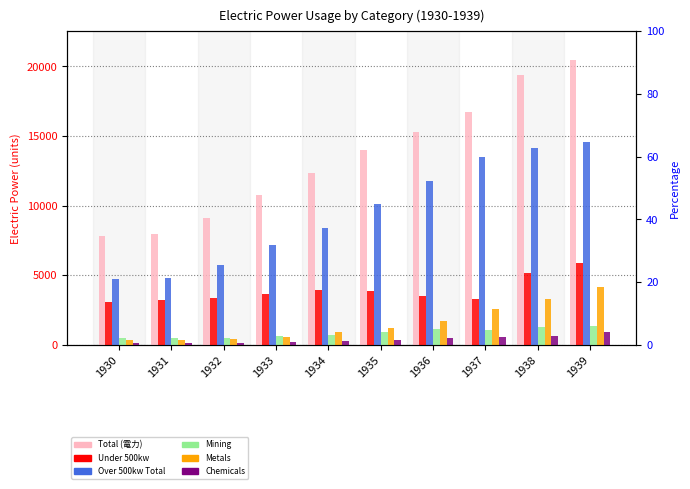

At which label does Metals first exceed 1249?

1936